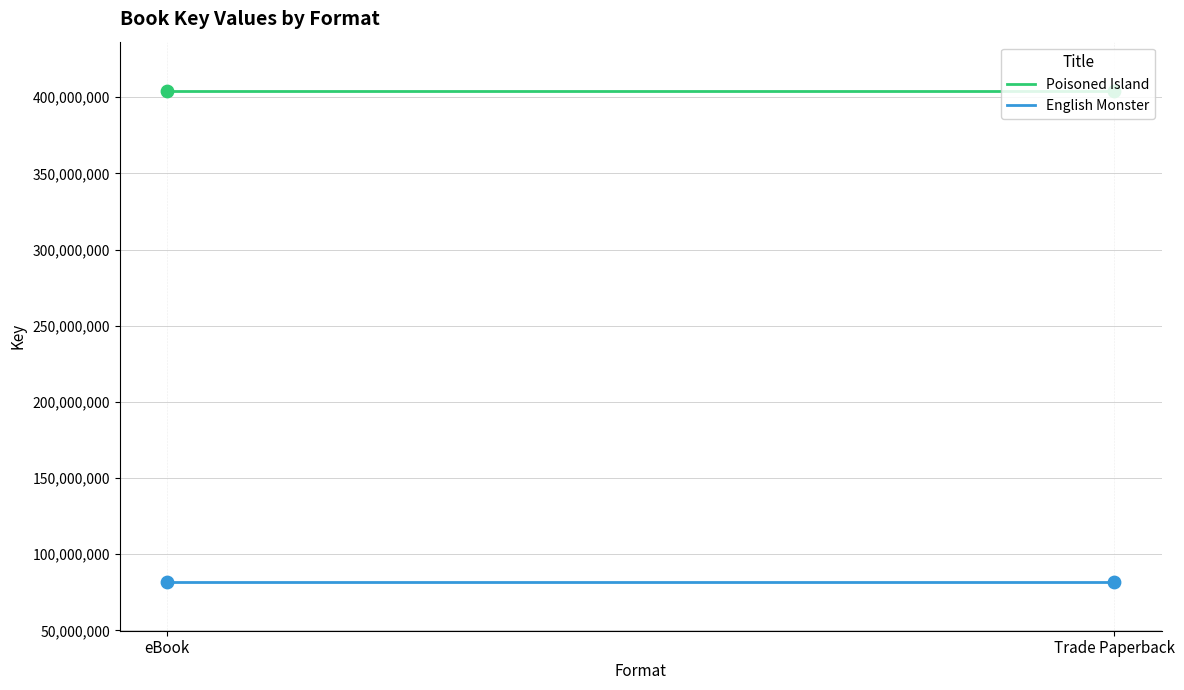

At which category is the sum across all series the highest?

eBook